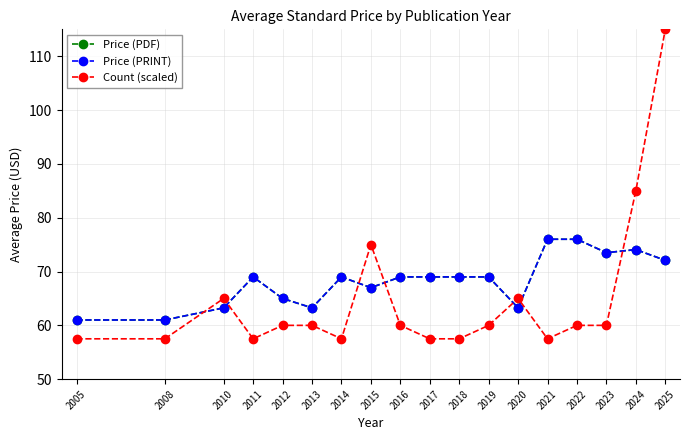

What is the difference between the maximum and minimum values in the Price (PRINT) series?

15.0